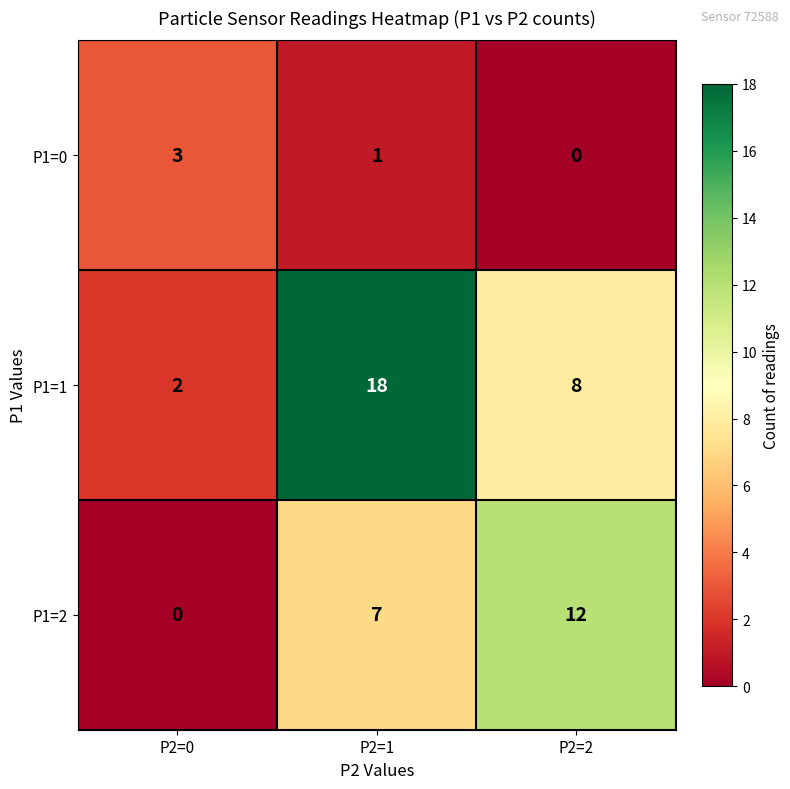

At which label does P1=0 first exceed 1?

P2=0